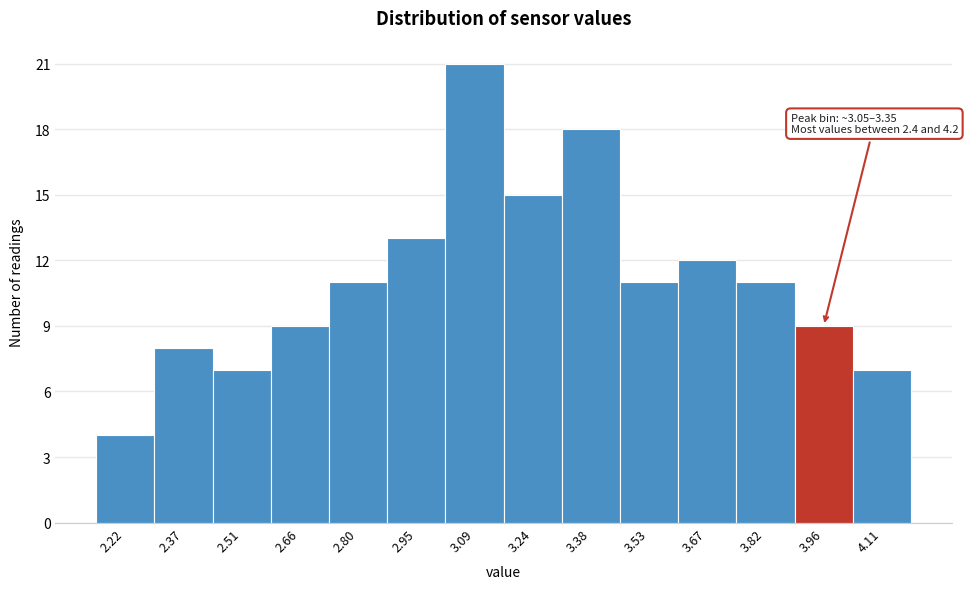

Which range on the x-axis has the tallest bar?

3.020 to 3.165